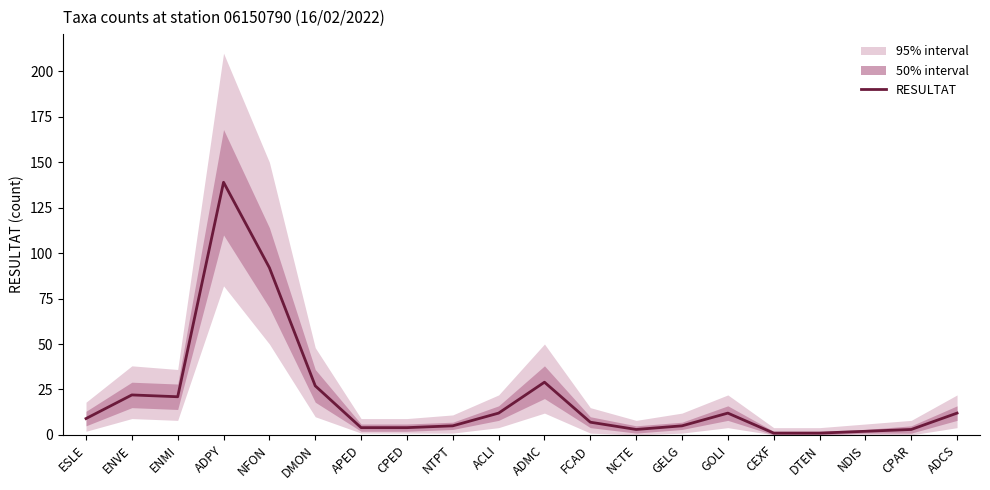

What is the sum of the values at ADPY and ENVE?

161